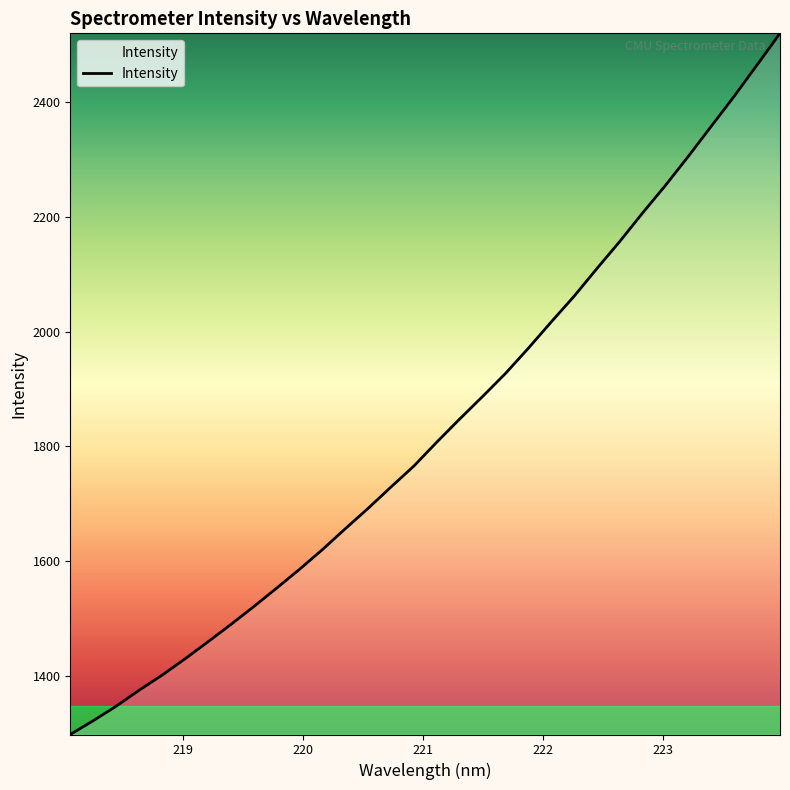

What is the difference between the maximum and minimum values?

1221.5